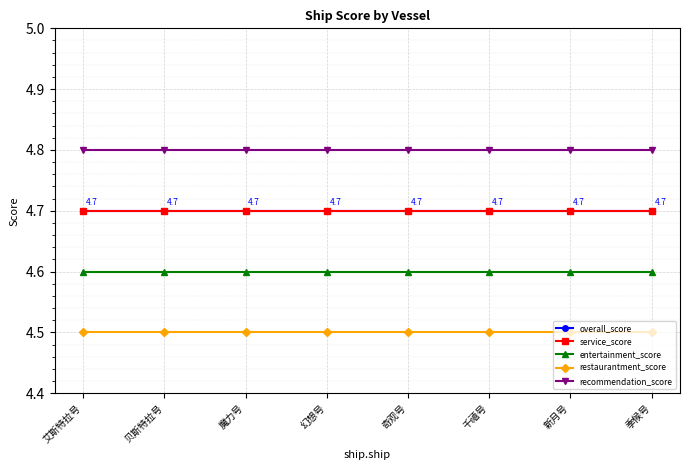

Which label corresponds to the largest value in the chart?

艾斯特拉号